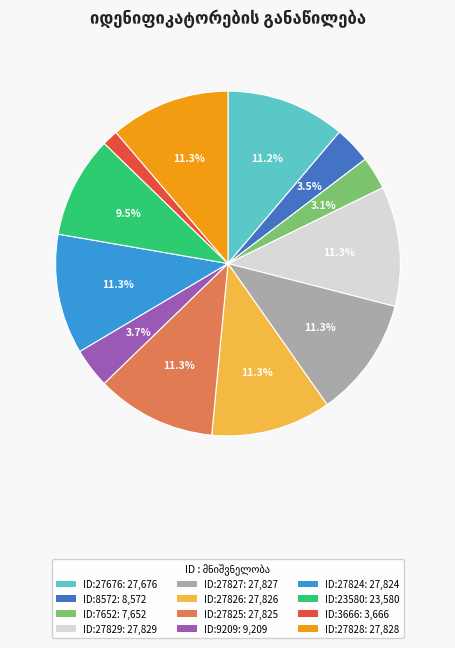

What is the ratio of the value at ID:8572: 8,572 to the value at ID:3666: 3,666?

2.3